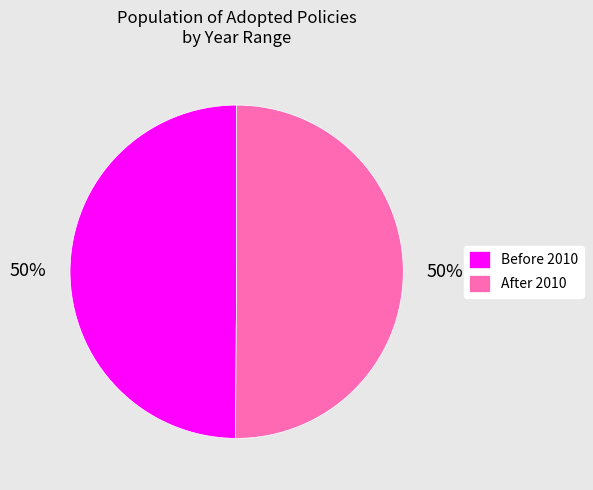

Is it true that After 2010 is 50% of the pie?

True